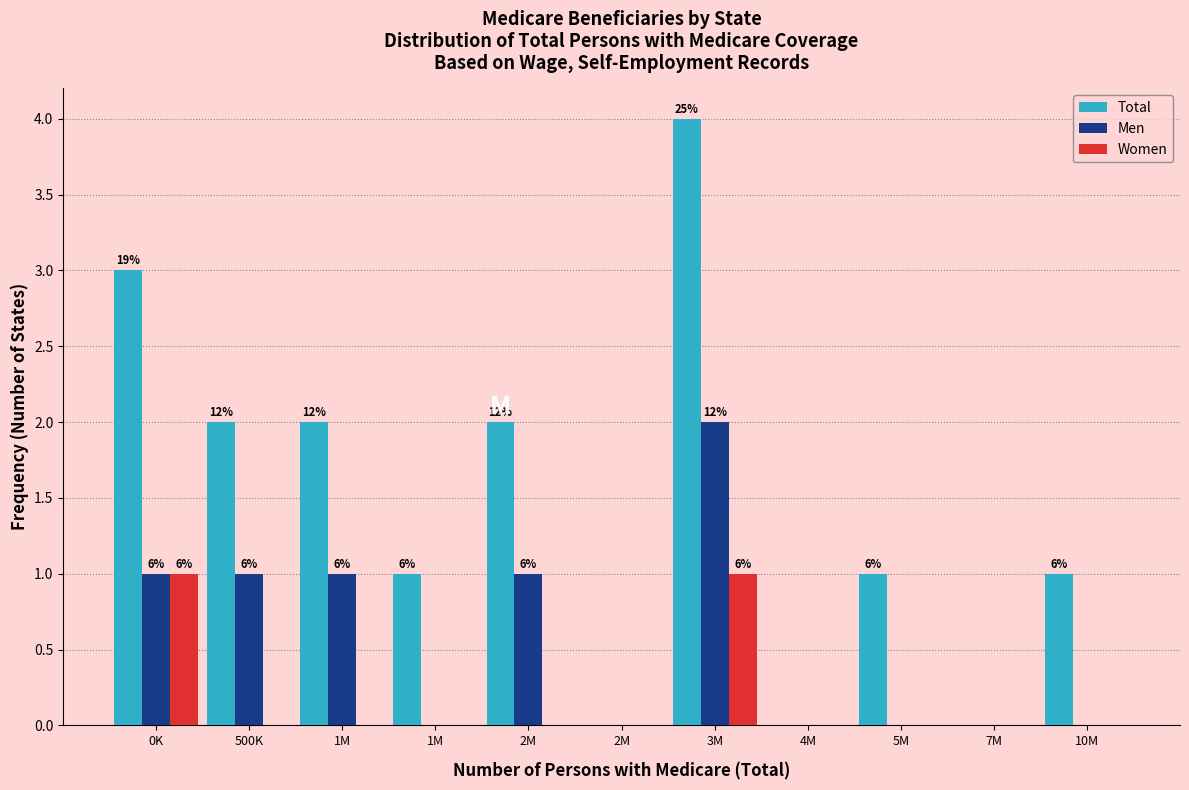

What are all the series names shown in the legend?

Total, Men, Women